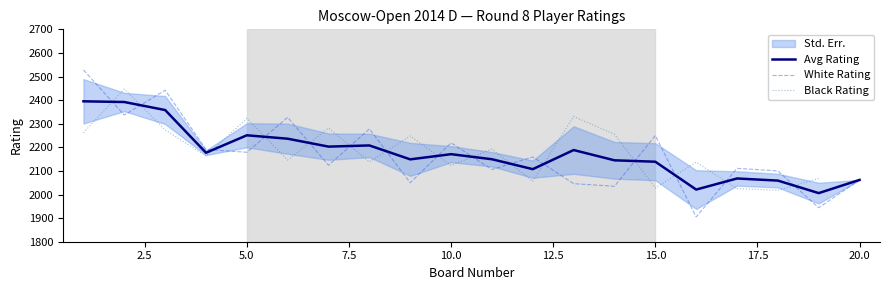

What is the lowest value of the White Rating series?

1905.0